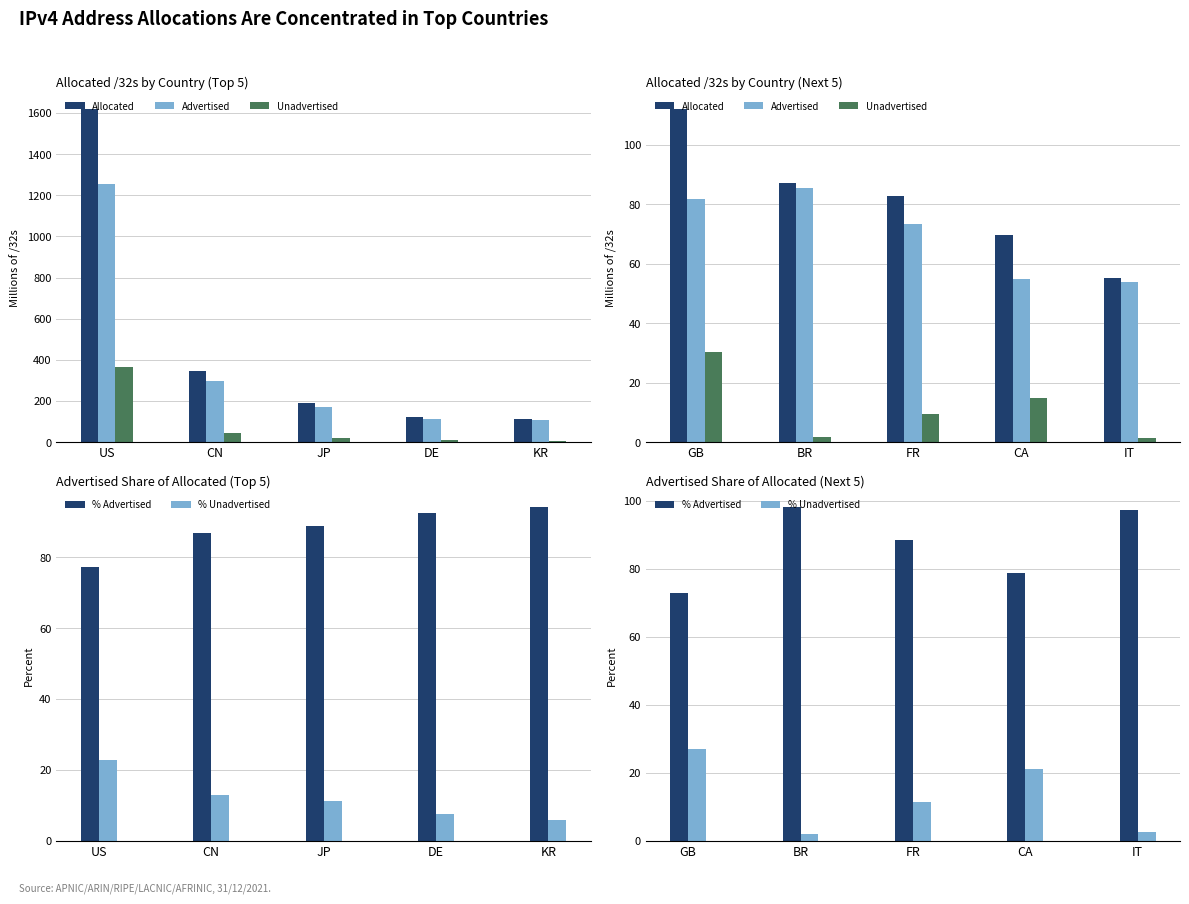

At which label does Allocated first exceed 82?

GB